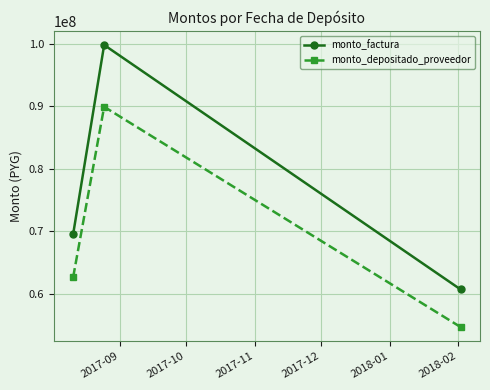

What is the greatest value displayed?

99815500